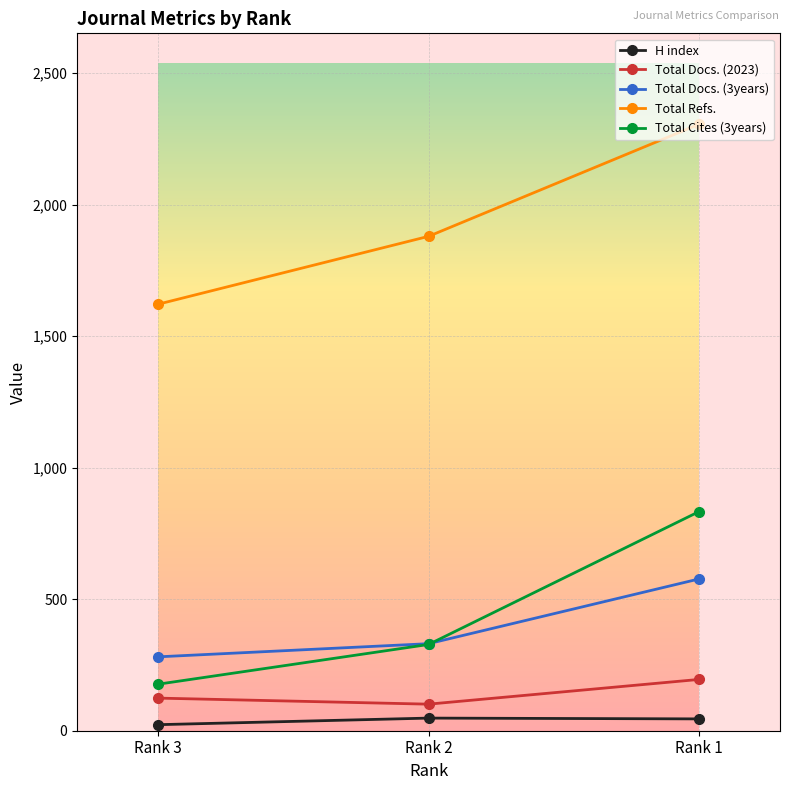

Is it true that Total Docs. (3years) equals 331 at Rank 2?

True